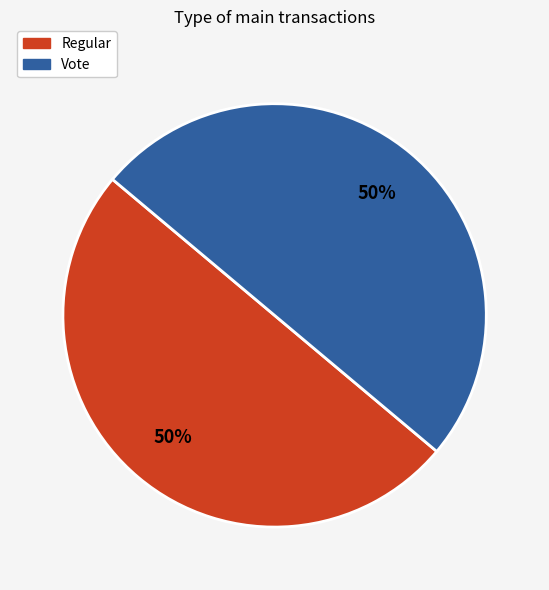

Count the number of slices in the pie.

2